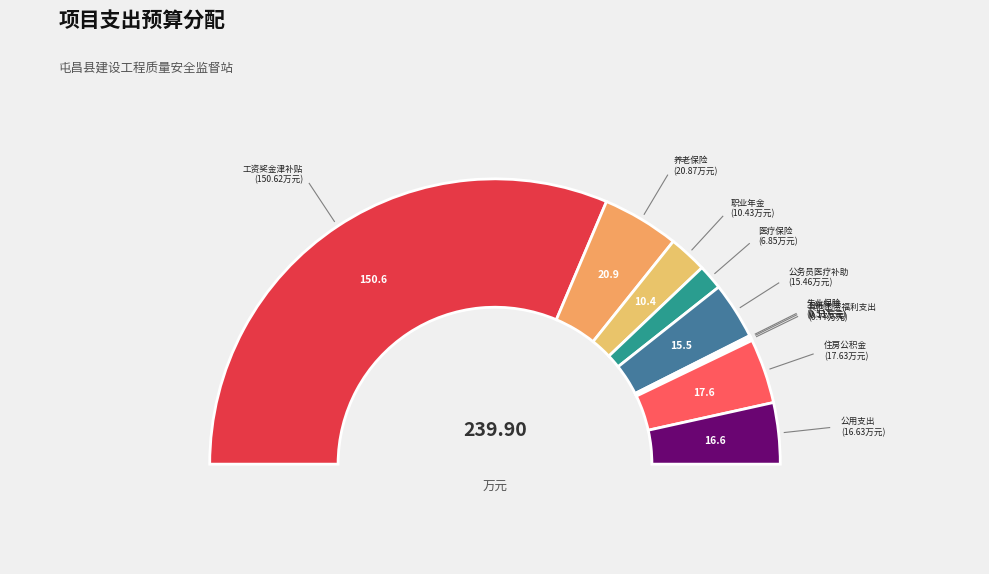

Is there any slice that represents more than half of the pie?

Yes